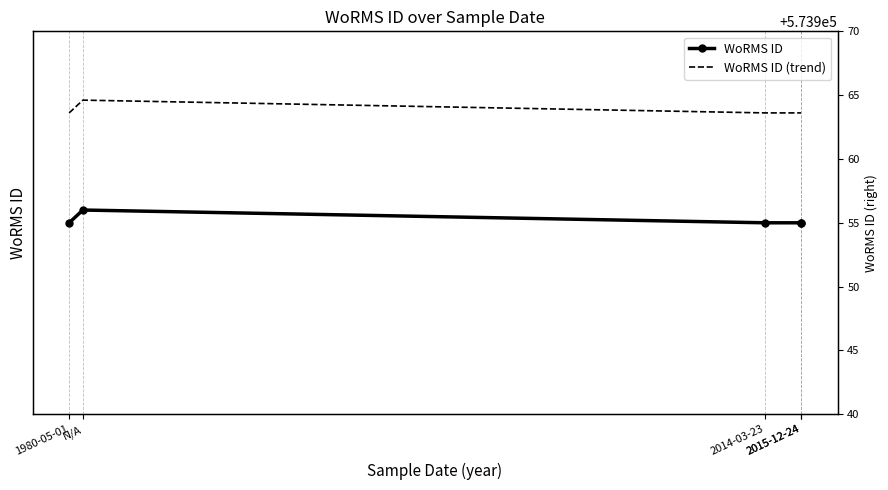

Rank the series by their maximum value, from highest to lowest.

WoRMS ID (trend), WoRMS ID